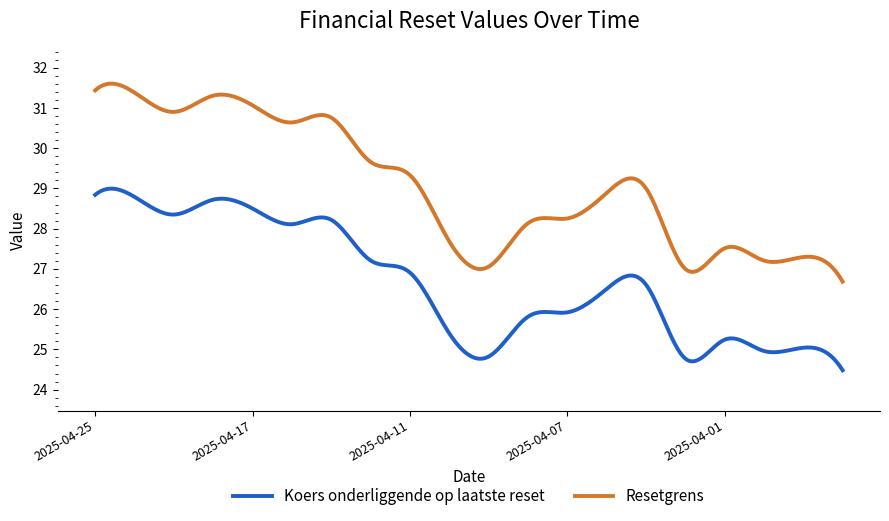

What are all the series names shown in the legend?

Resetgrens, Koers onderliggende op laatste reset